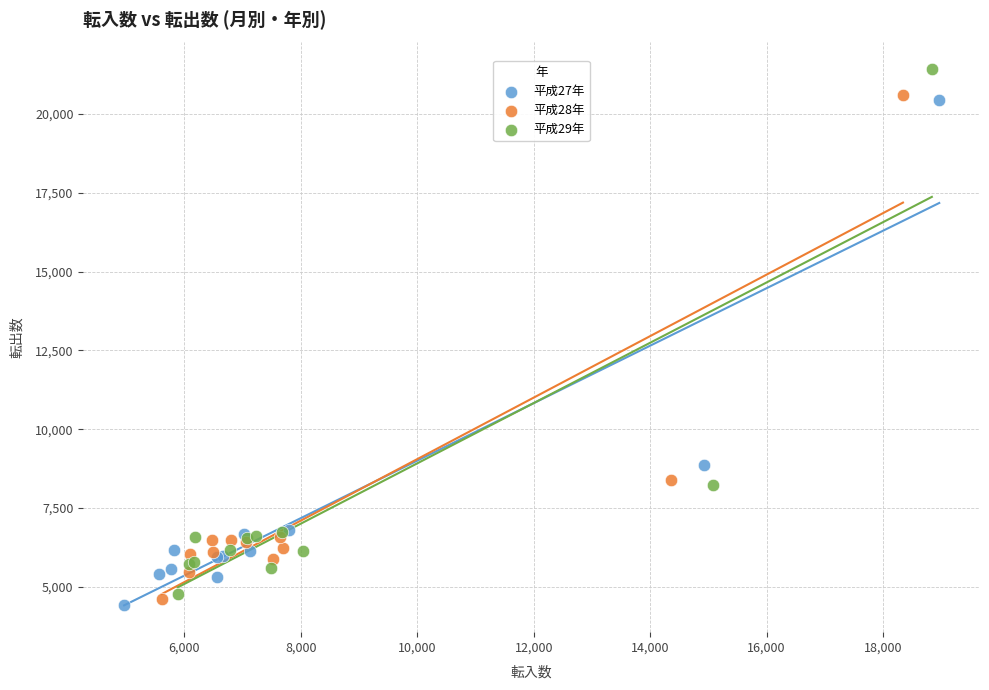

Which series has the largest Y range (max minus min)?

平成29年